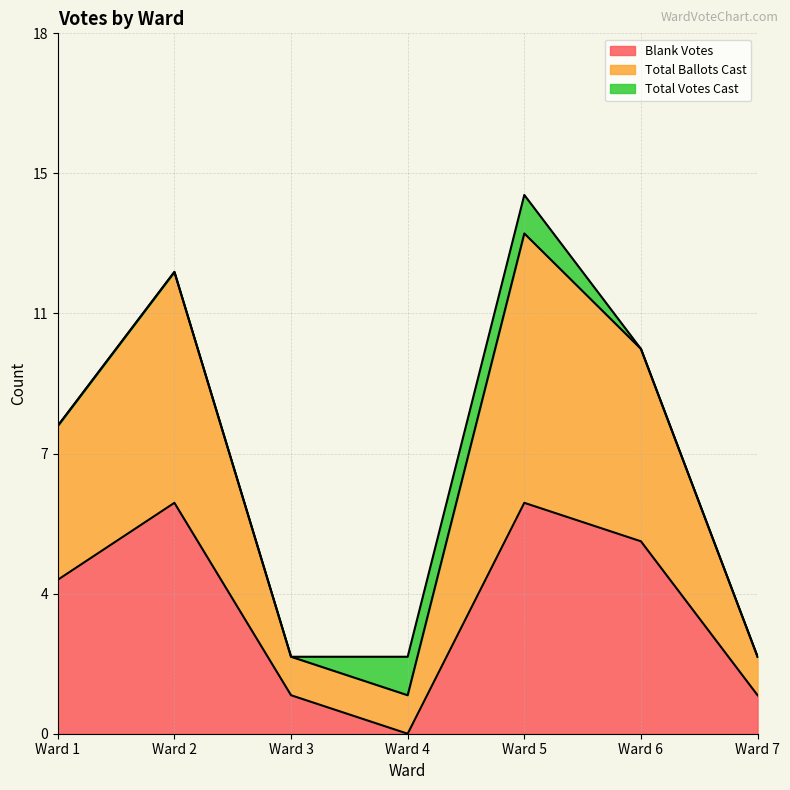

True or false: Total Ballots Cast and Blank Votes intersect in this chart.

False